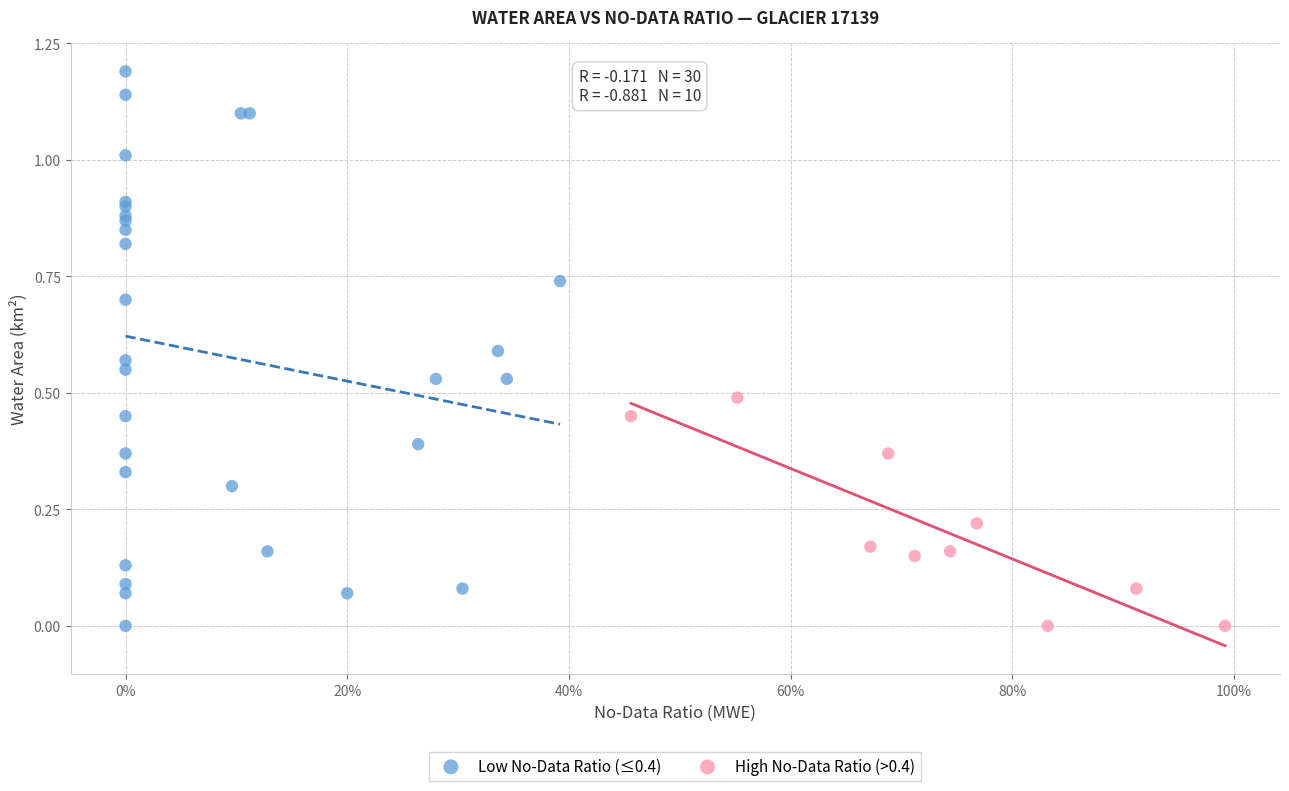

Which series has the largest Y range (max minus min)?

Low No-Data Ratio (≤0.4)